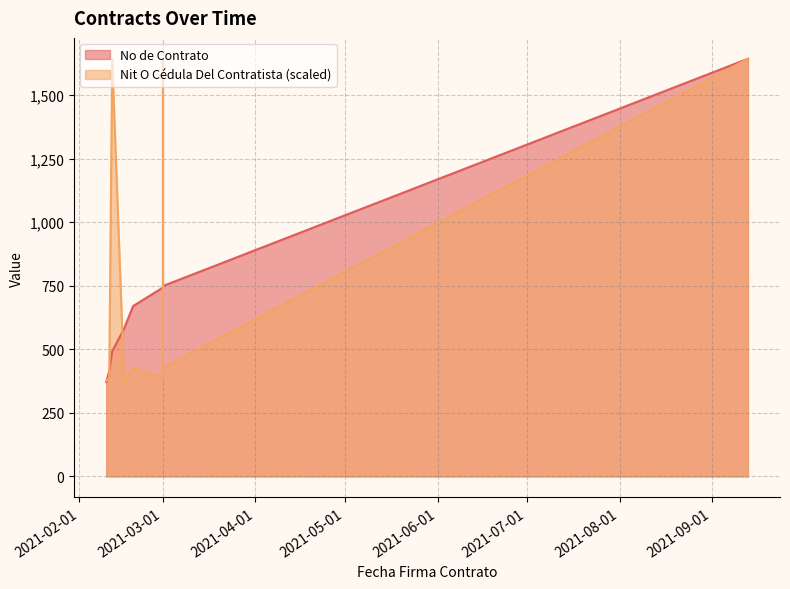

What is the difference between the maximum and second lowest values in the Nit O Cedula Del Contratista series?

1267.4